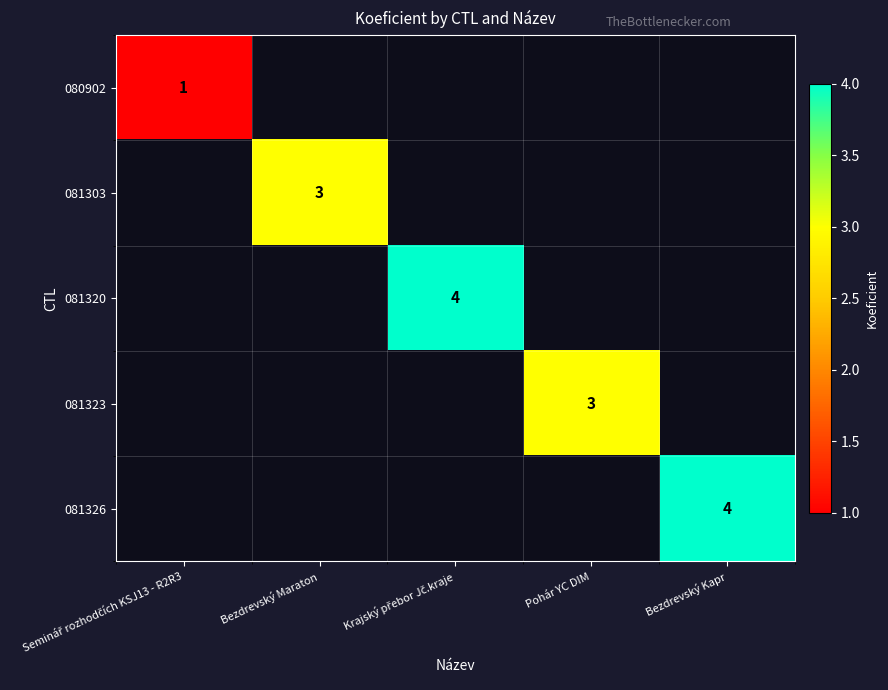

How many values in 080902 are above zero?

1